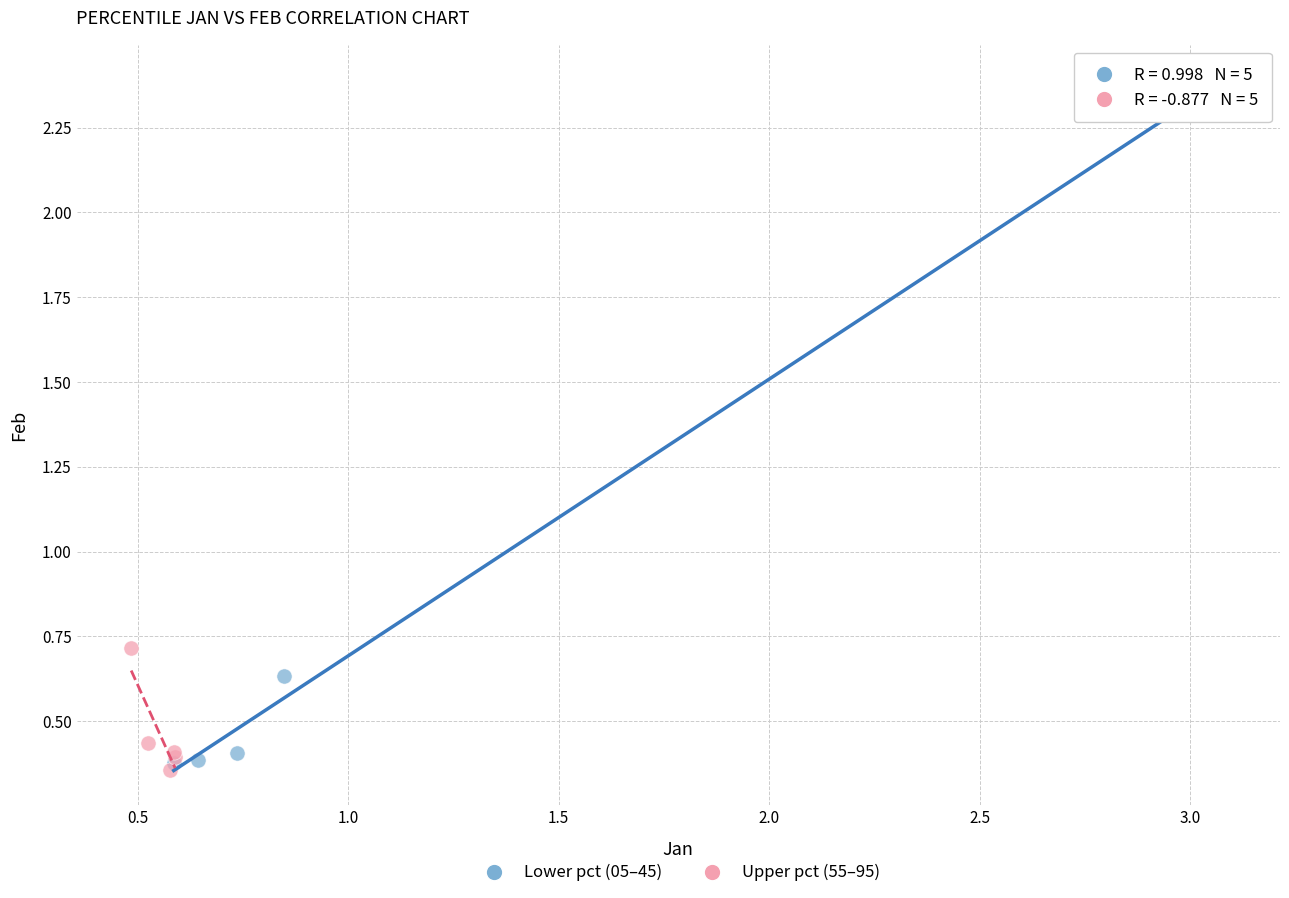

Which series contains the highest Y value?

Lower pct (05–45)